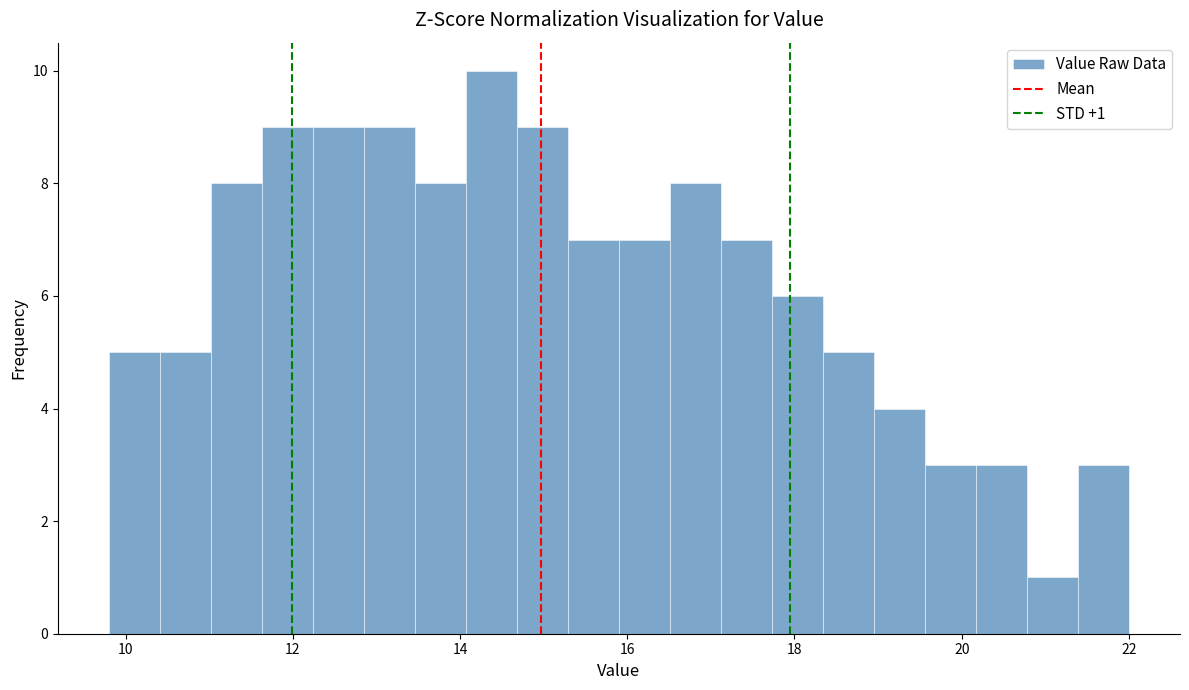

Read against the x-axis, roughly where is the centre of the tallest bar?

14.4